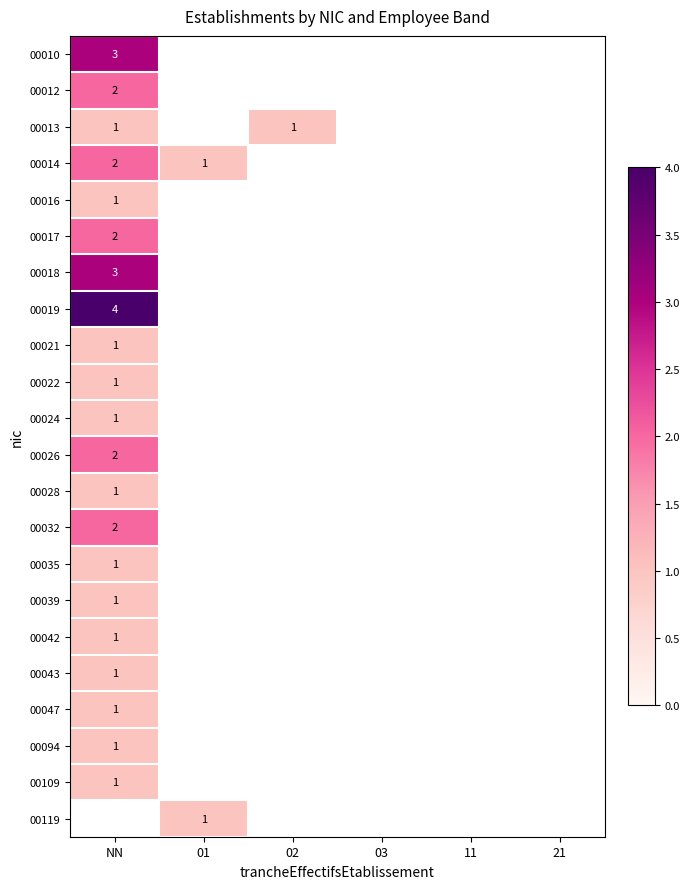

Rank the series by their maximum value, from highest to lowest.

00019, 00010, 00018, 00012, 00014, 00017, 00026, 00032, 00013, 00016, 00021, 00022, 00024, 00035, 00039, 00042, 00043, 00047, 00094, 00109, 00119, 00028